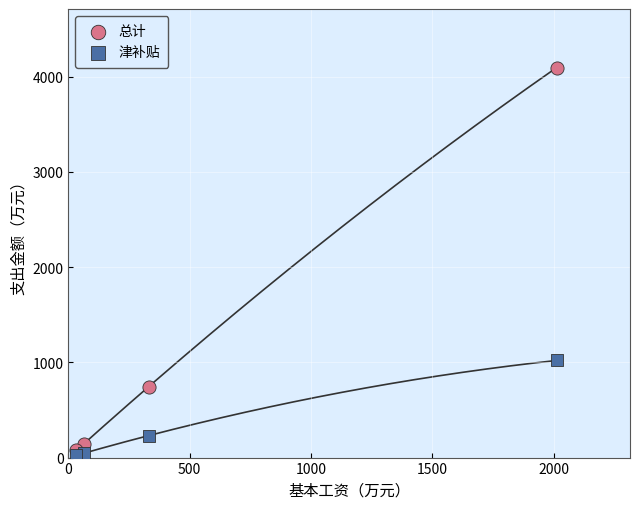

Which series contains the lowest Y value?

津补贴